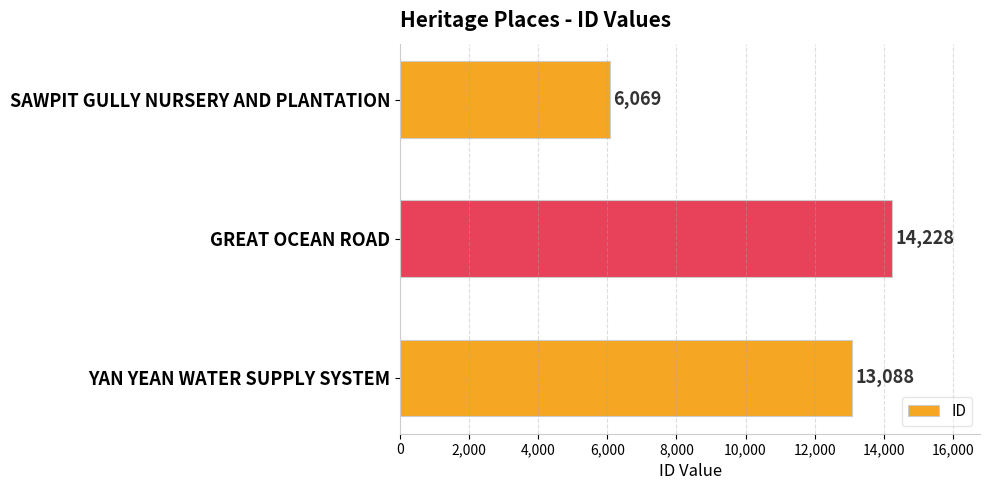

Between GREAT OCEAN ROAD and SAWPIT GULLY NURSERY AND PLANTATION, which is larger?

GREAT OCEAN ROAD